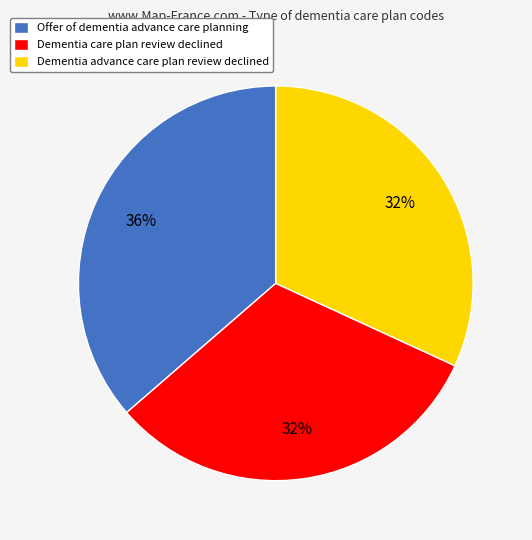

Which has a higher value, Dementia advance care plan review declined or Offer of dementia advance care planning?

Offer of dementia advance care planning